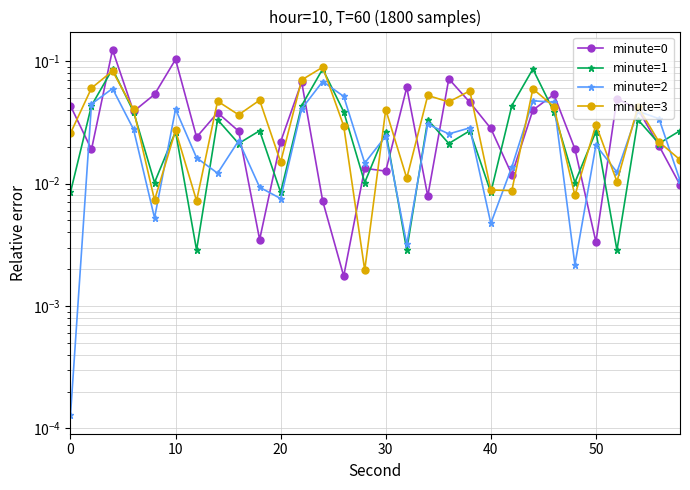

At how many categories does at least one series exceed 0?

30